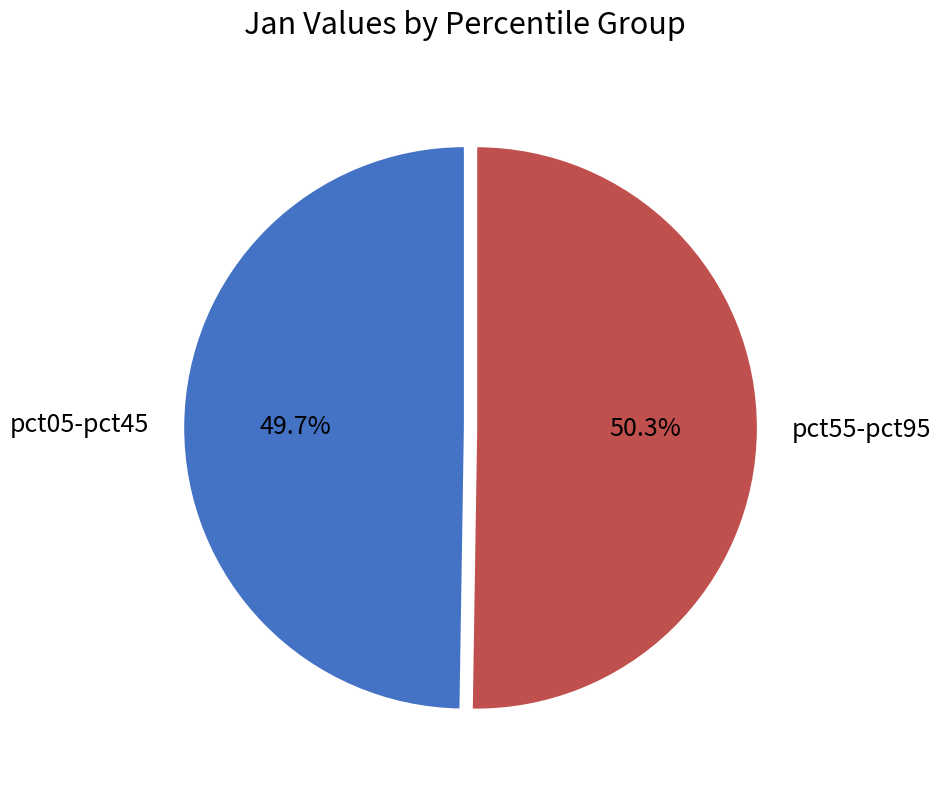

Approximately how many times larger is the value at pct05-pct45 compared to pct55-pct95?

1.0